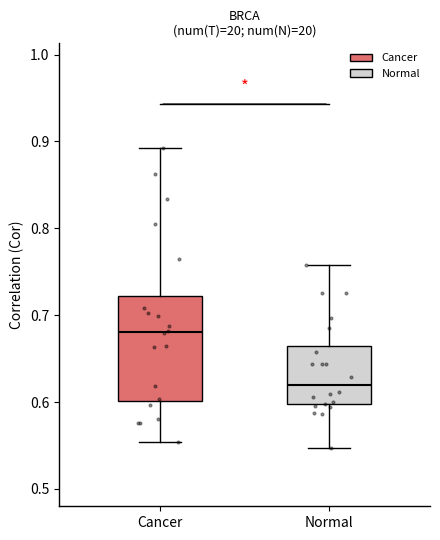

Comparing the boxes themselves (not the whiskers), which one is the tallest?

Cancer